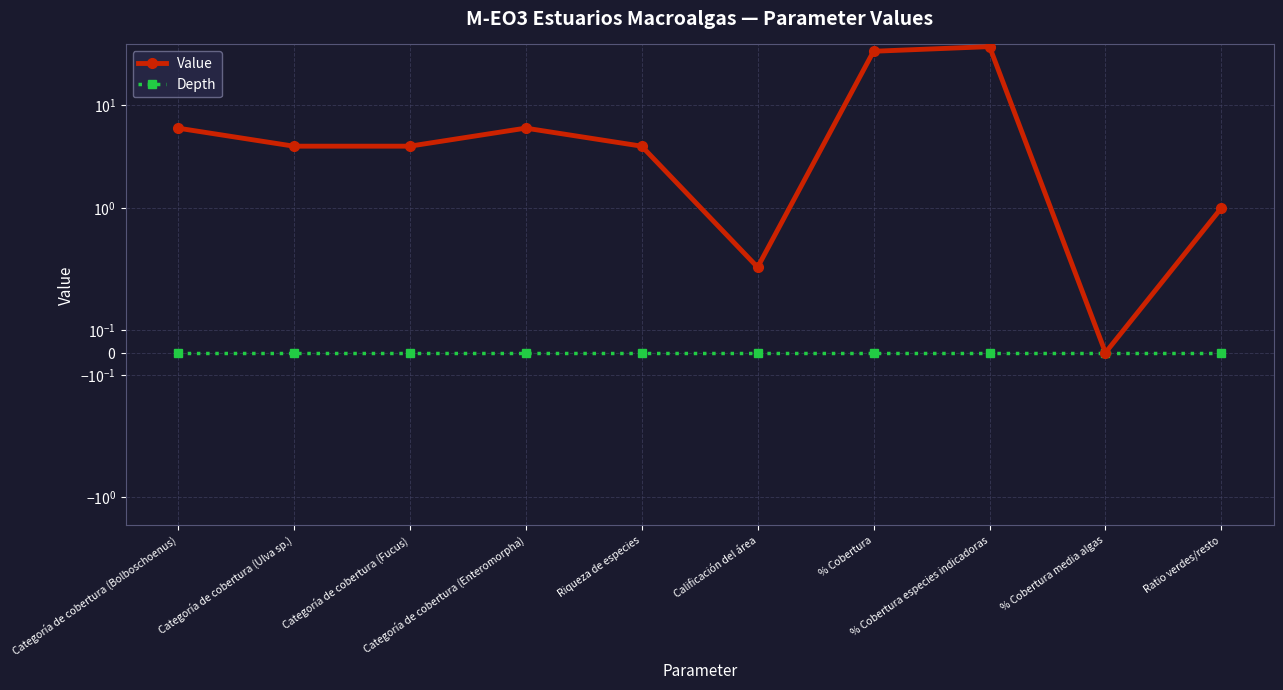

What is the sum of all Value values?

96.5